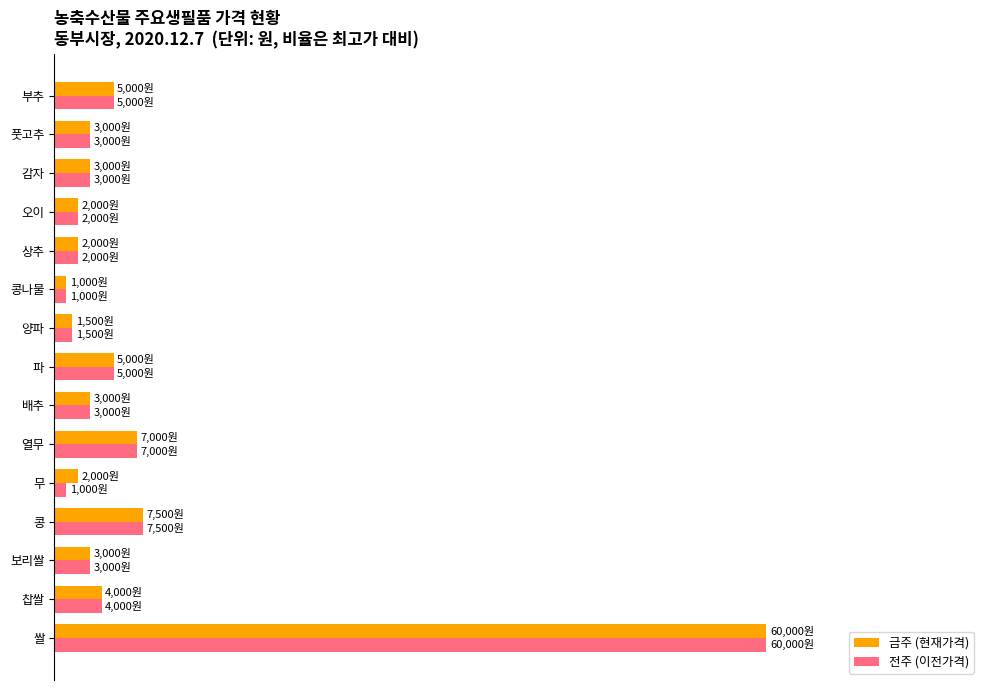

What are all the series names shown in the legend?

금주 (현재가격), 전주 (이전가격)